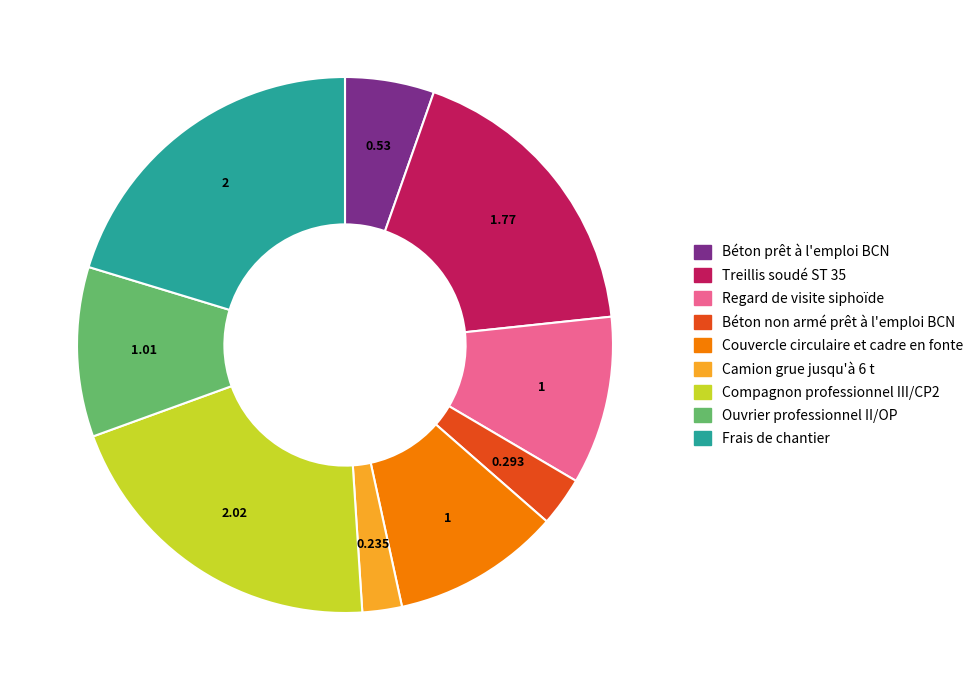

Combined, do Frais de chantier and Compagnon professionnel III/CP2 account for over 50%?

No